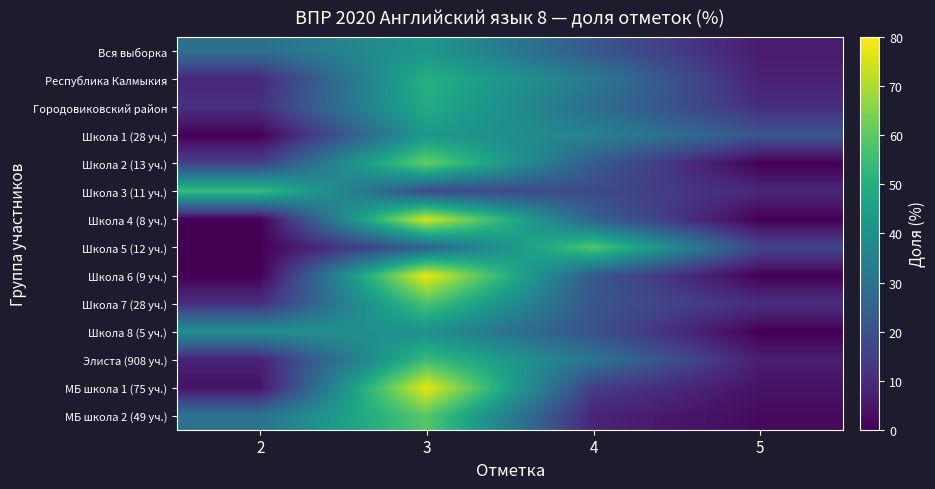

What is the total value across all series at 3?

730.6